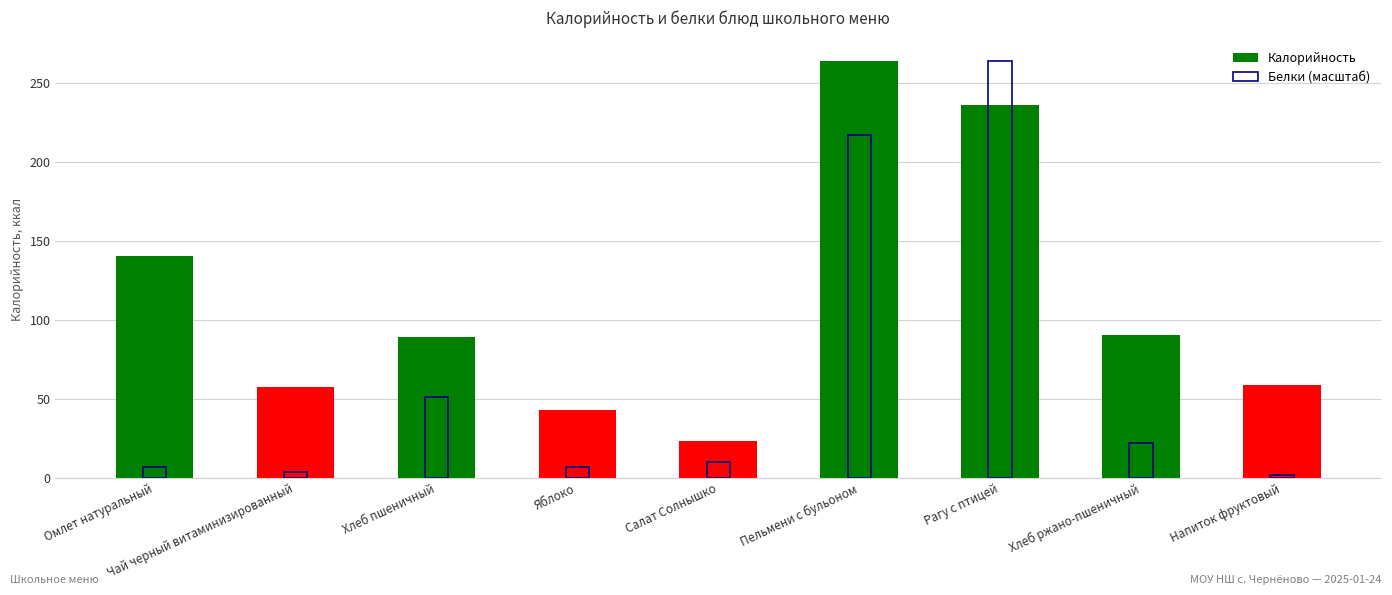

What is the value of the Калорийность bar at the 1st from the left?

140.3